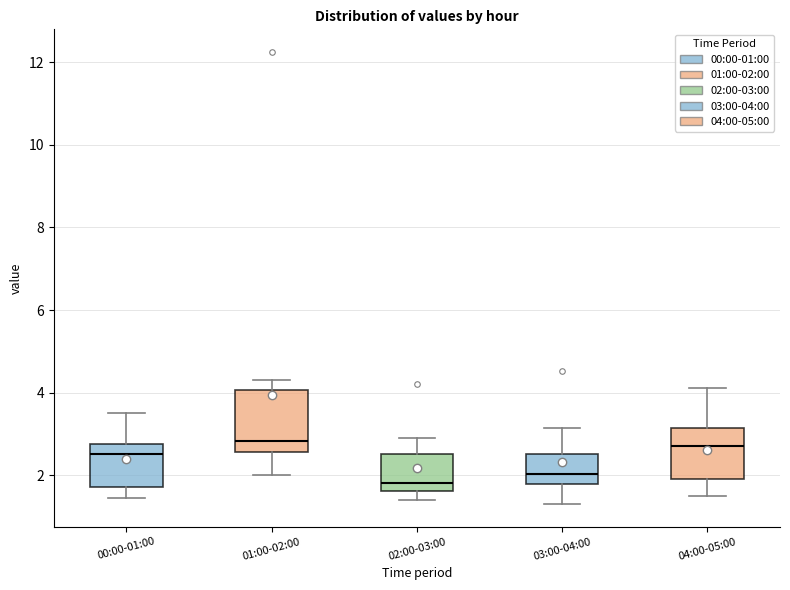

Reading left to right, read every box against the y-axis: the position of its median line, the range the box covers, and the ends of its whiskers. The values are not printed on the chart, so give them approximately, as read against the axis.

00:00-01:00: median 2.6, box 1.8 to 2.8, whiskers 1.4 to 3.6
01:00-02:00: median 2.8, box 2.6 to 4.0, whiskers 2.0 to 4.4
02:00-03:00: median 1.8, box 1.6 to 2.6, whiskers 1.4 to 3.0
03:00-04:00: median 2.0, box 1.8 to 2.6, whiskers 1.4 to 3.2
04:00-05:00: median 2.8, box 2.0 to 3.2, whiskers 1.6 to 4.2